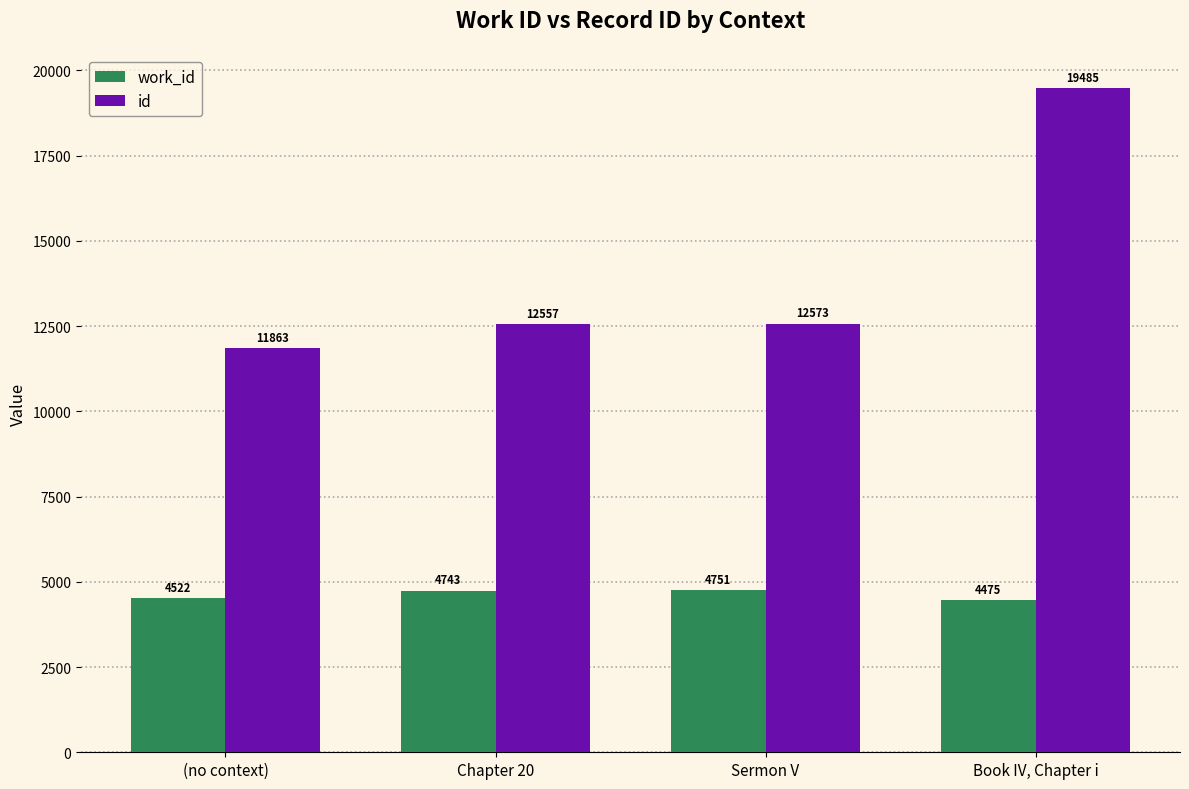

What is the difference between the maximum and minimum values in the work_id series?

276